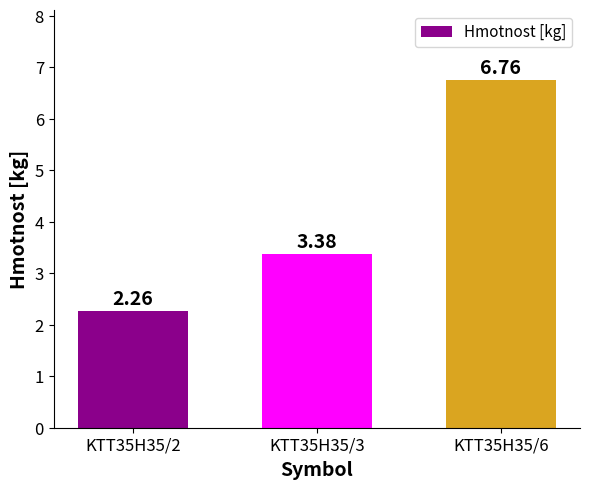

What is the average value?

4.1